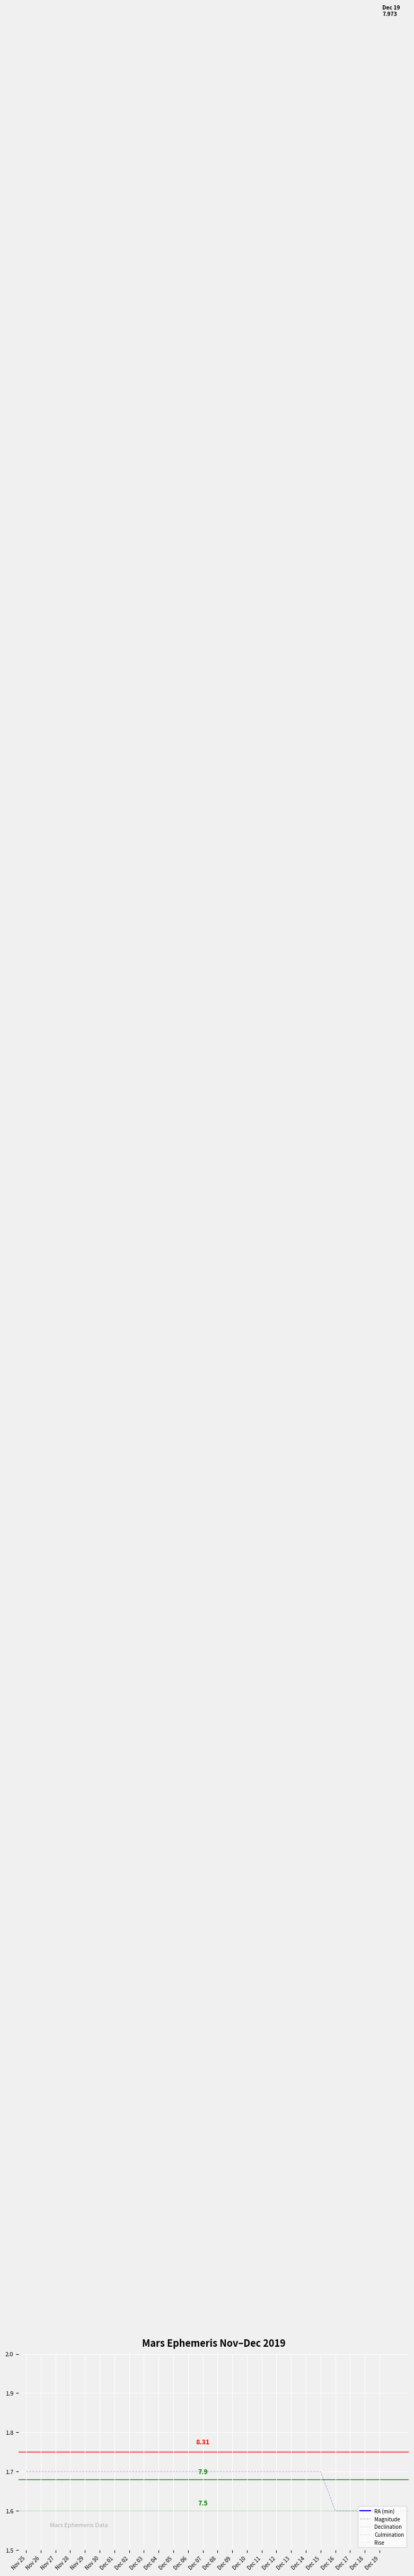

Which series contains the highest Y value?

Declination